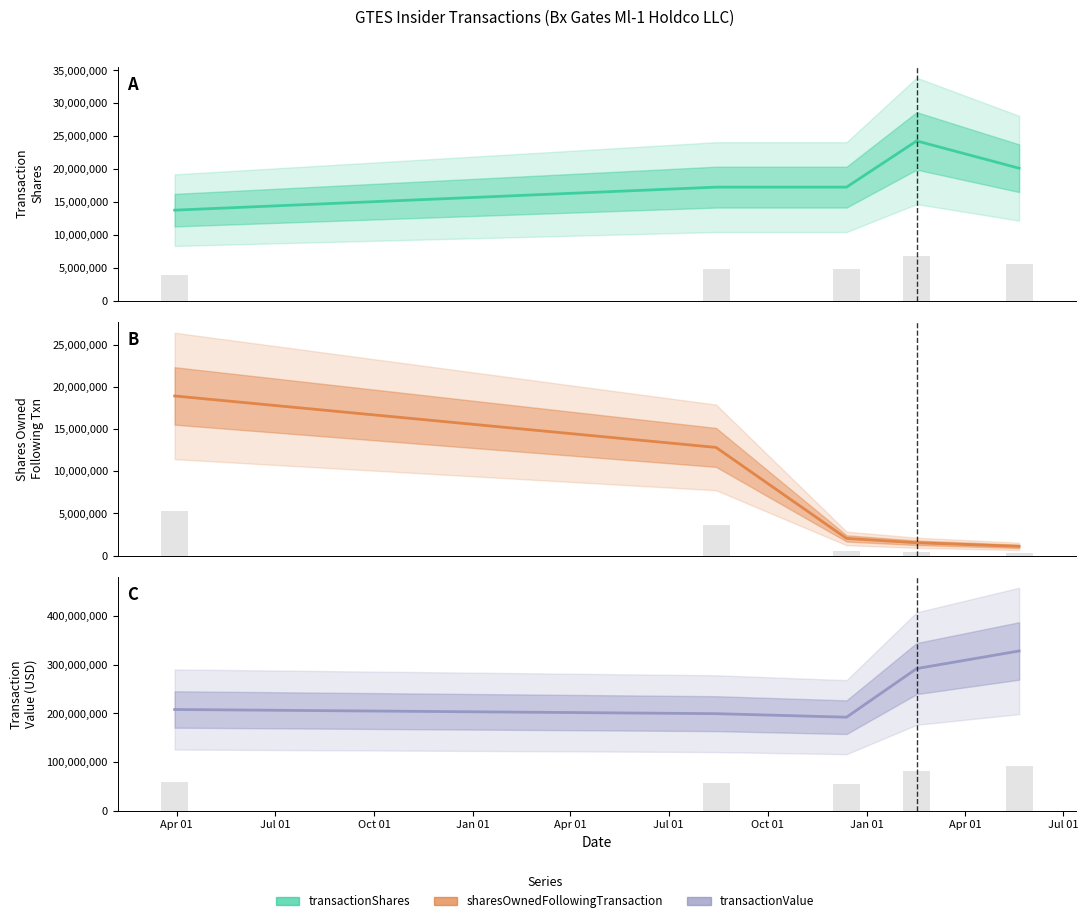

At how many categories does at least one series exceed 277019414?

2